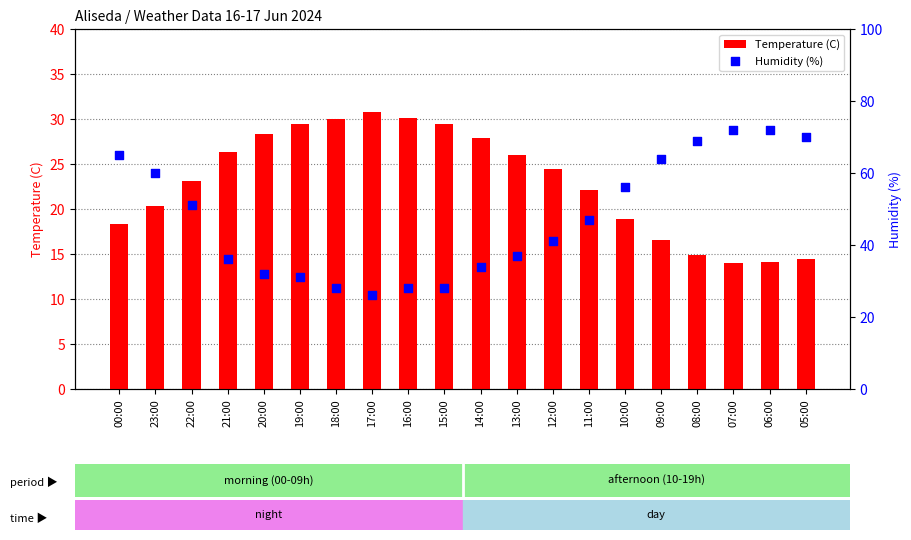

What is the total value across all series at 11:00?

69.1